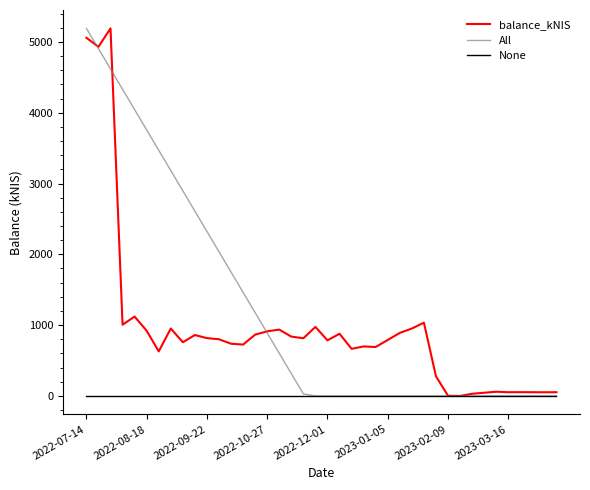

Which series has the largest total across all categories?

All